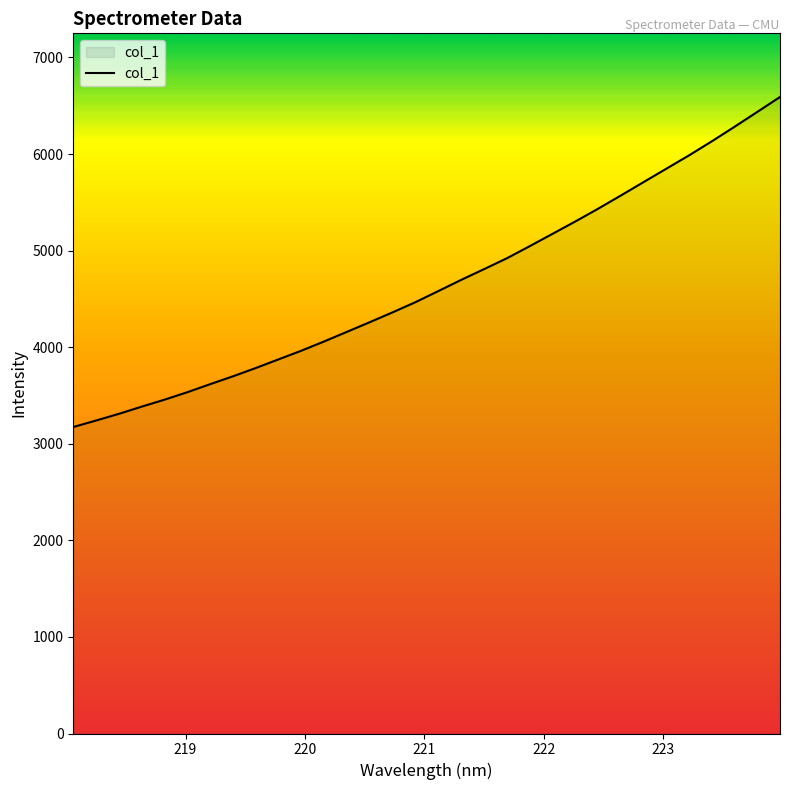

What is the difference between the maximum and minimum values?

3417.4